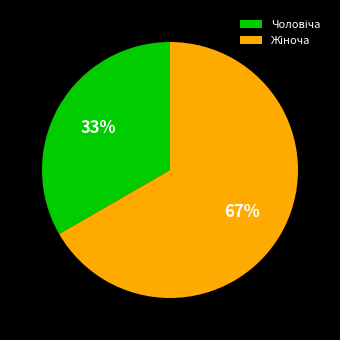

Is there any slice that represents more than half of the pie?

Yes